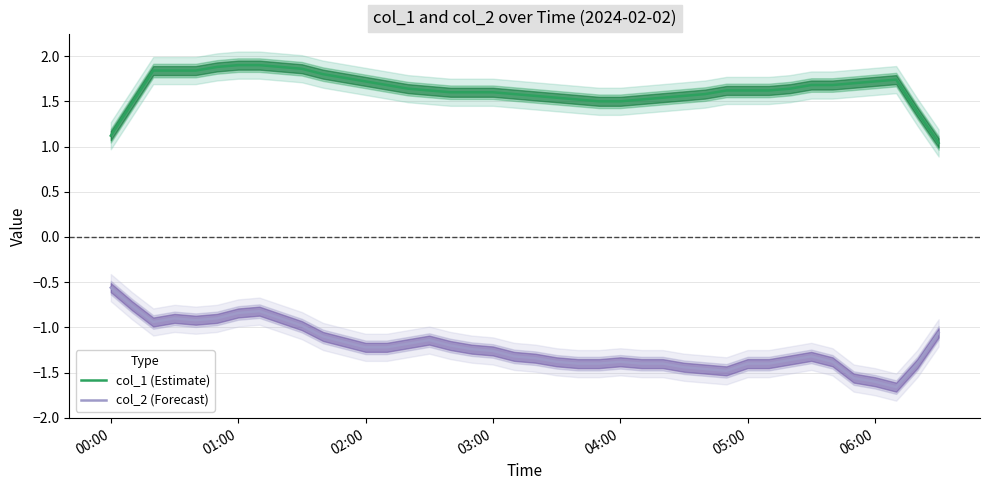

True or false: col_1 (Estimate) and col_2 (Forecast) intersect in this chart.

False